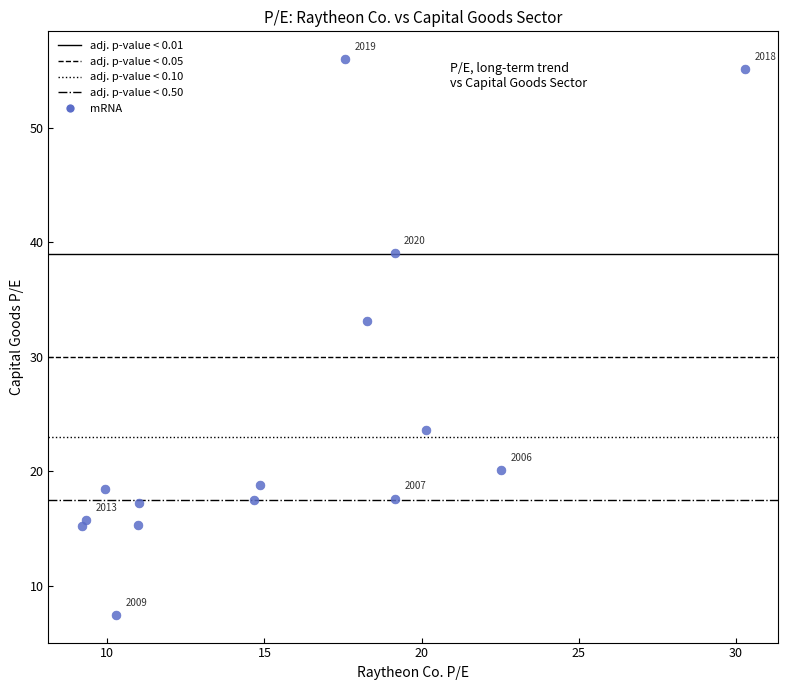

What Y value in the scatter plot is closest to 31?

33.1